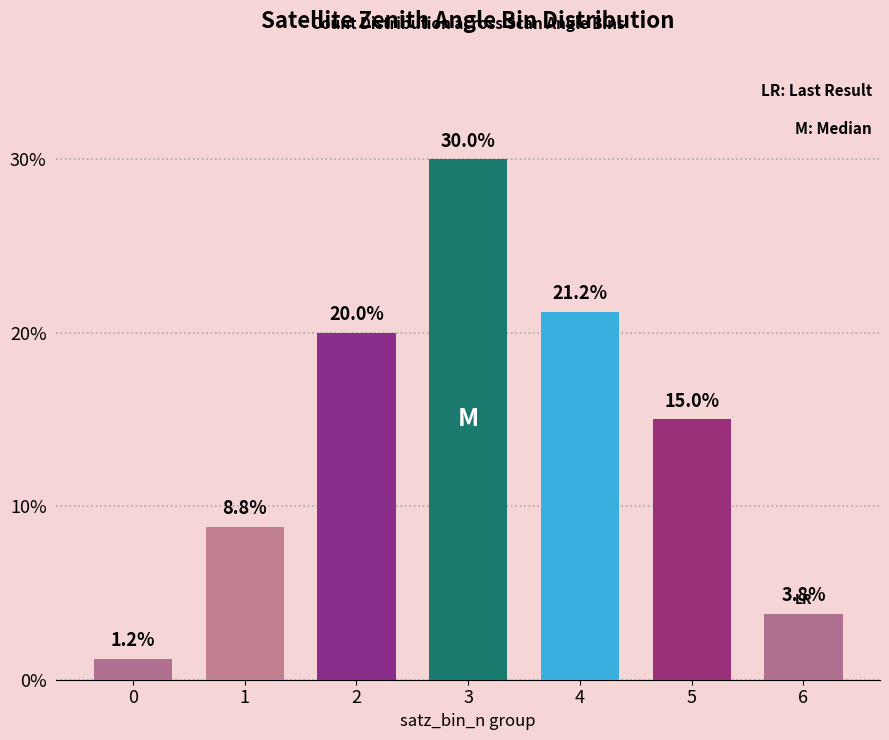

Rank the categories by value from highest to lowest.

3, 4, 2, 5, 1, 6, 0